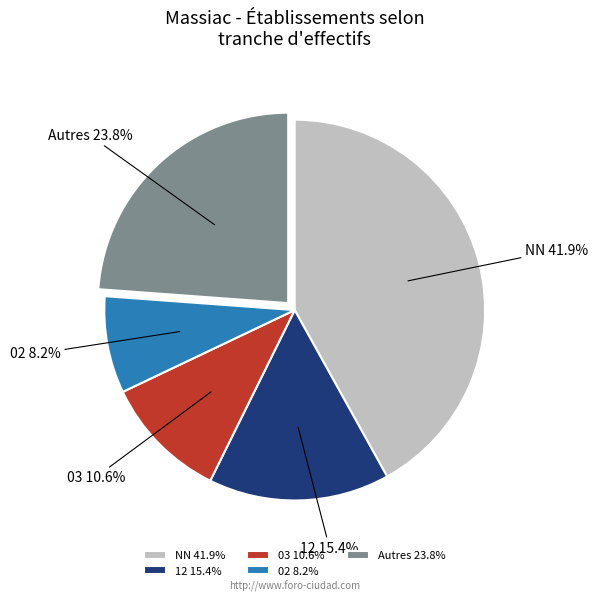

Count the number of slices in the pie.

5